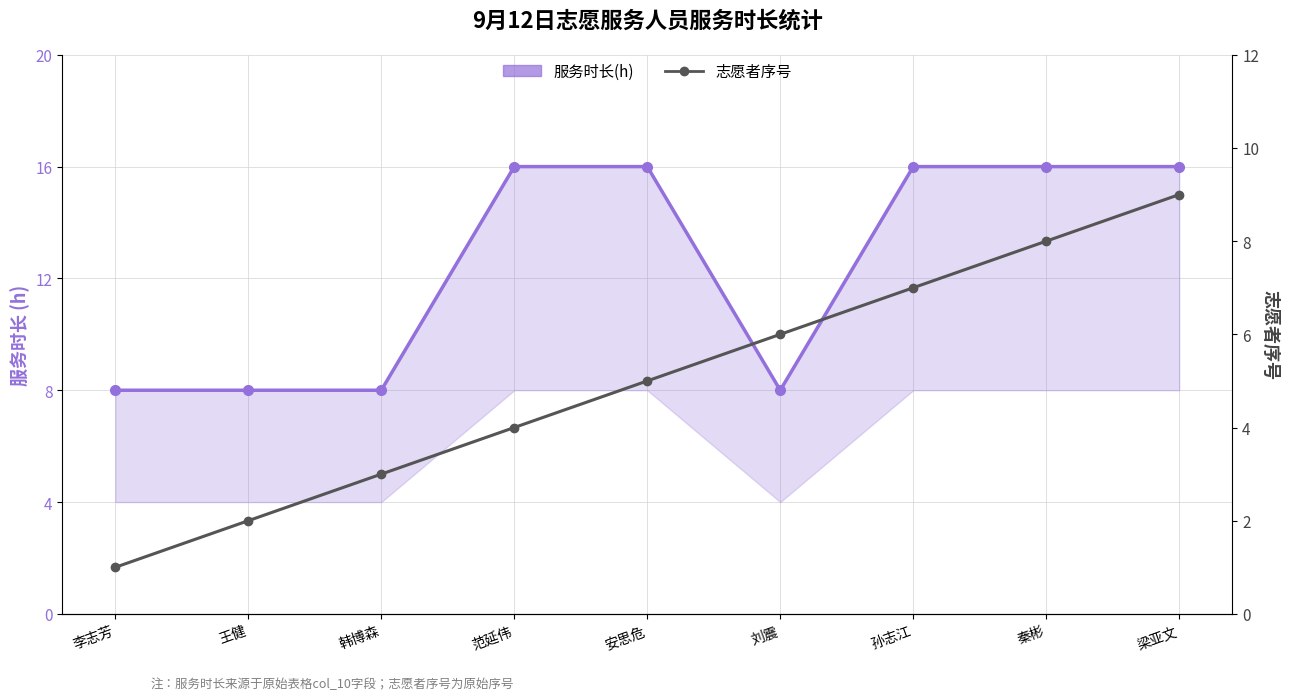

List the labels in order of 服务时长(h) value, smallest first.

李志芳, 王健, 韩博森, 刘震, 范延伟, 安思危, 孙志江, 秦彬, 梁亚文